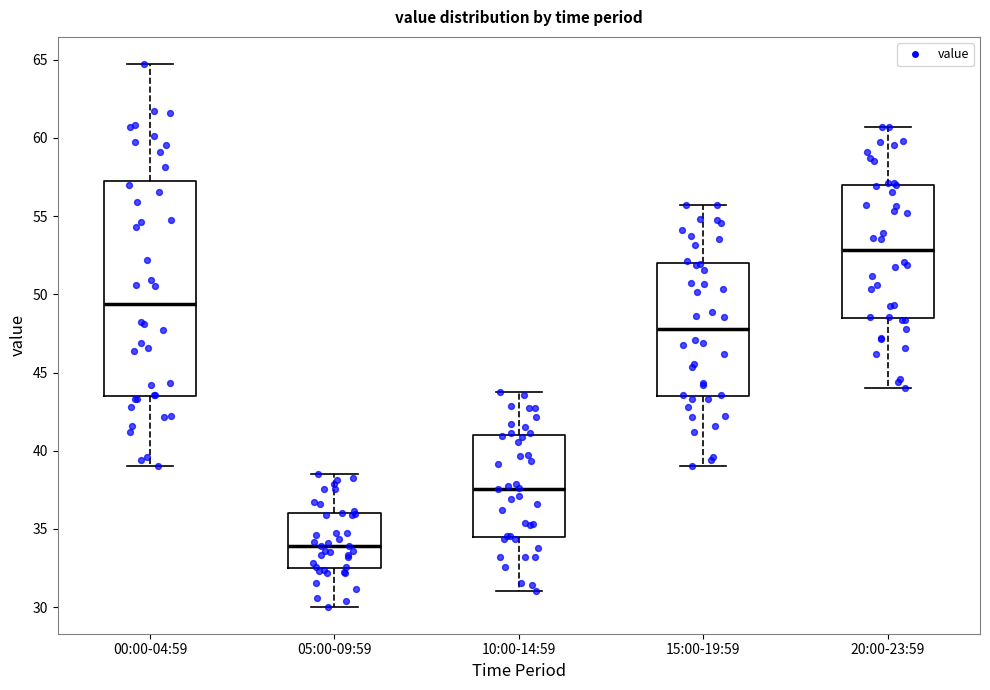

Where is the lower edge of the box for 10:00-14:59 on the y-axis? The values are not printed on the chart, so give them approximately, as read against the axis.

34.5